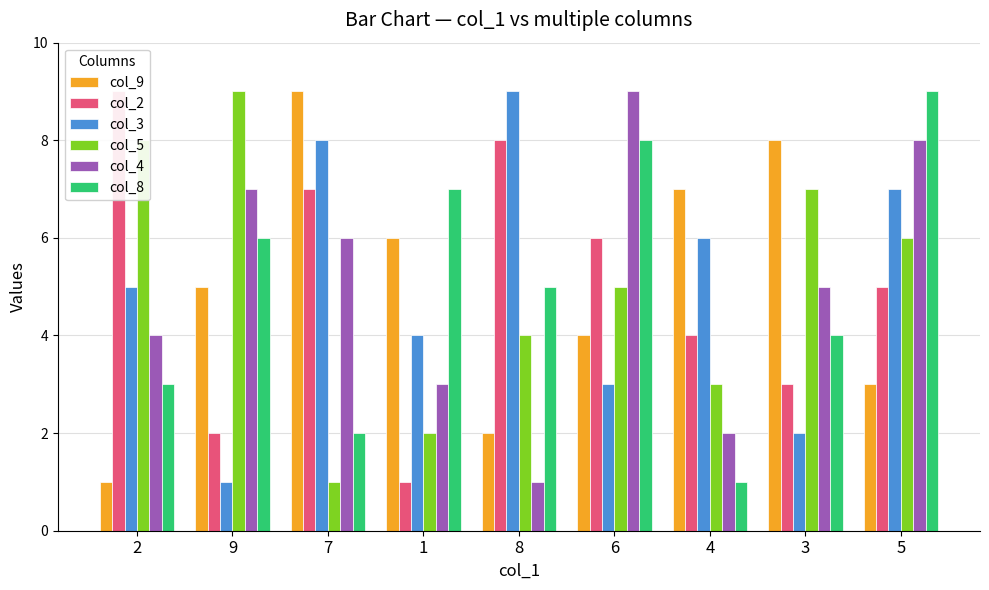

The col_4 series shows 1 at 8. True or false?

True